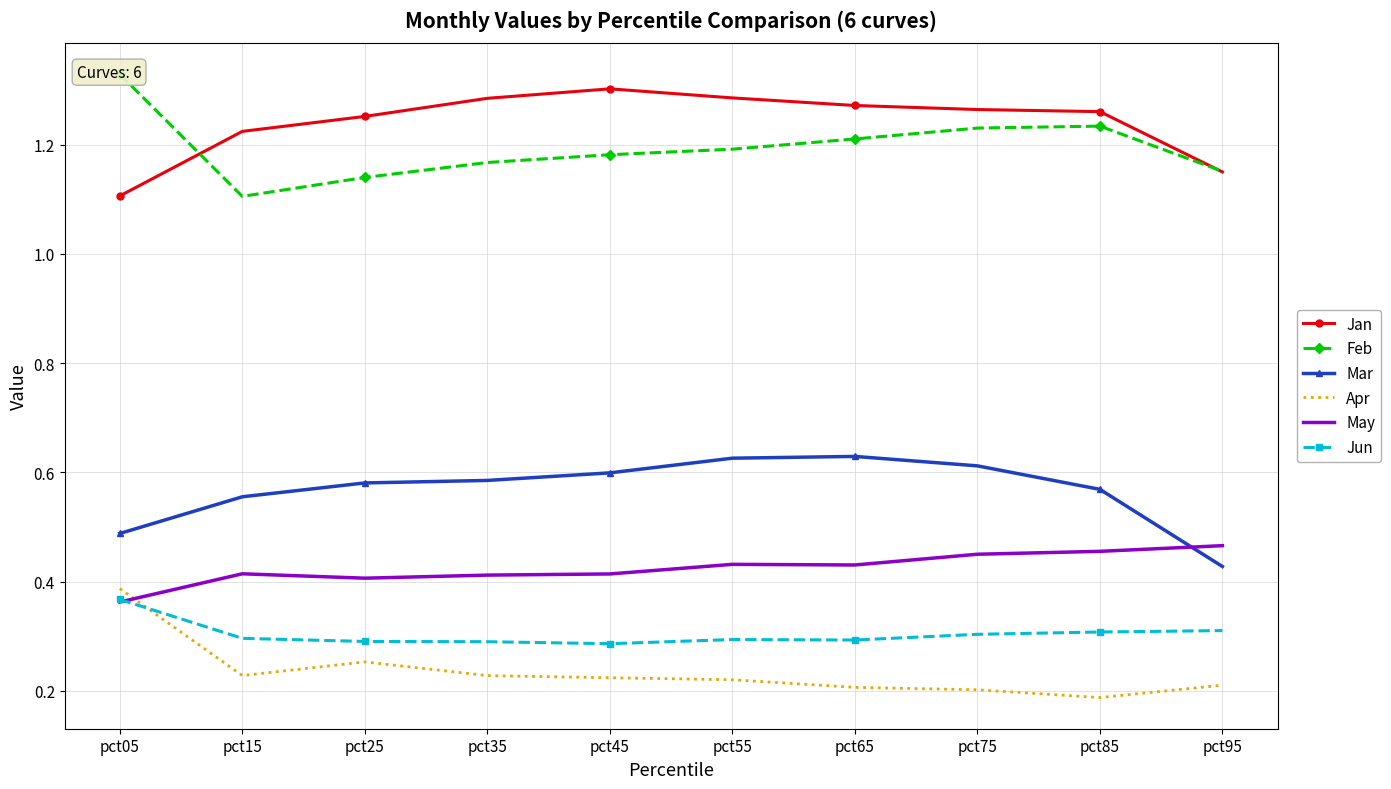

At which category does Mar reach its first local peak?

pct65